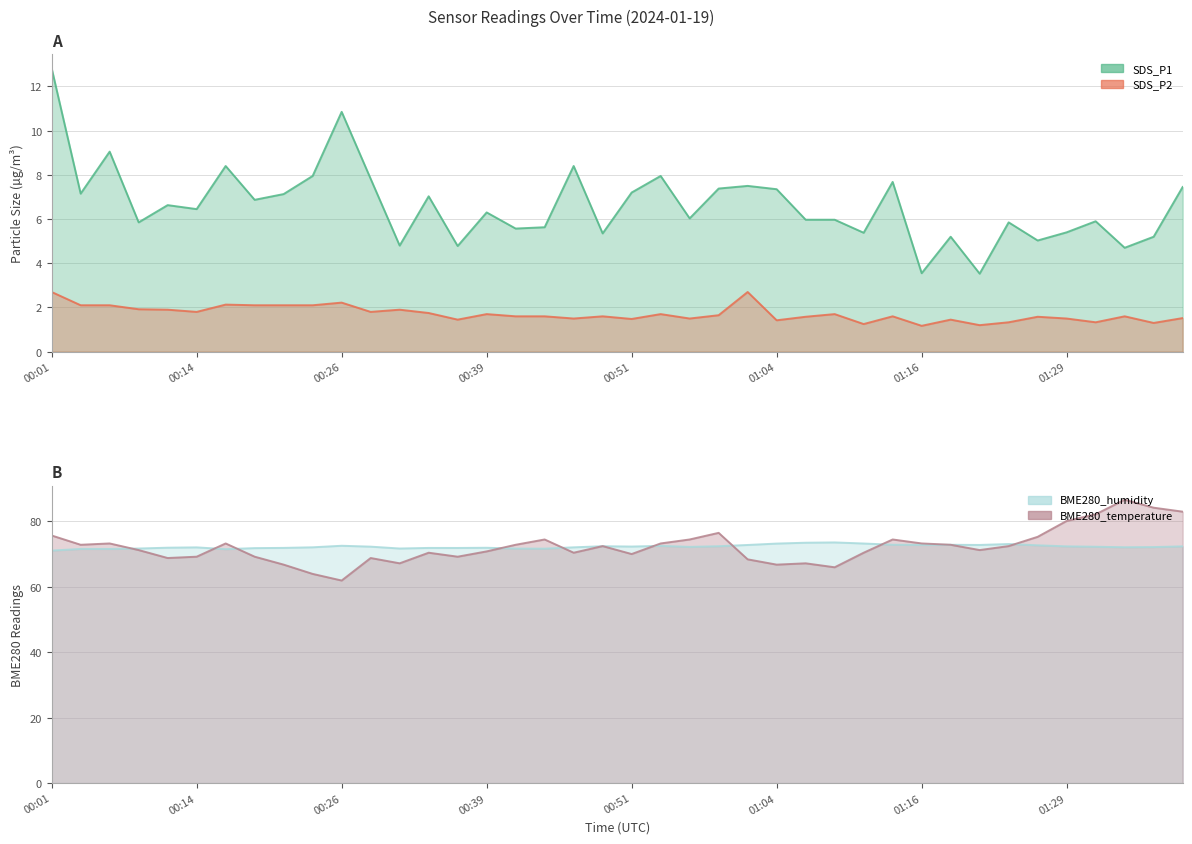

What is the sum of all BME280_humidity values?

2889.9